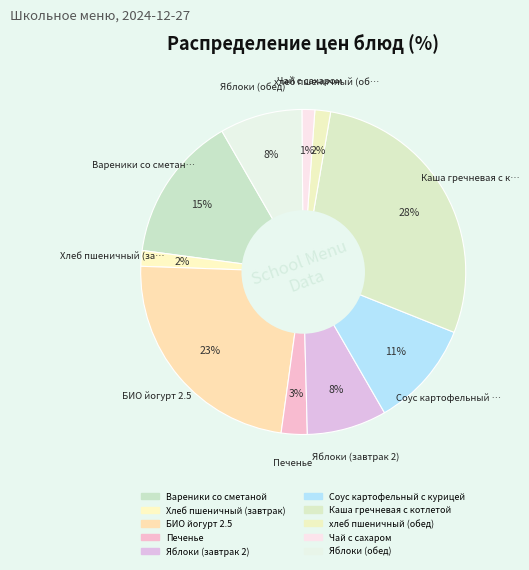

How many slices are in this pie chart?

10